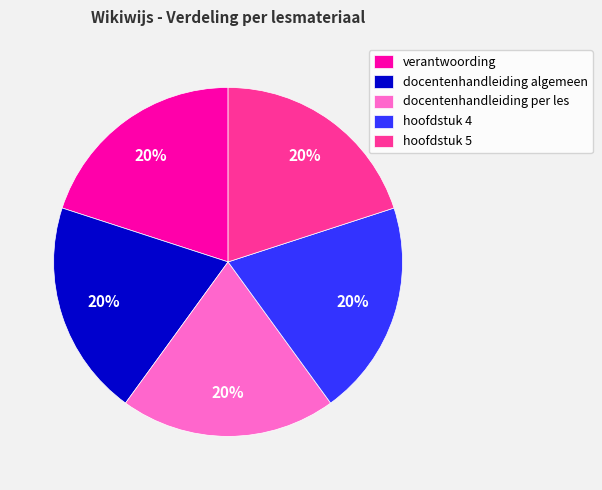

To the nearest percent, what percentage of the pie is docentenhandleiding algemeen?

20%